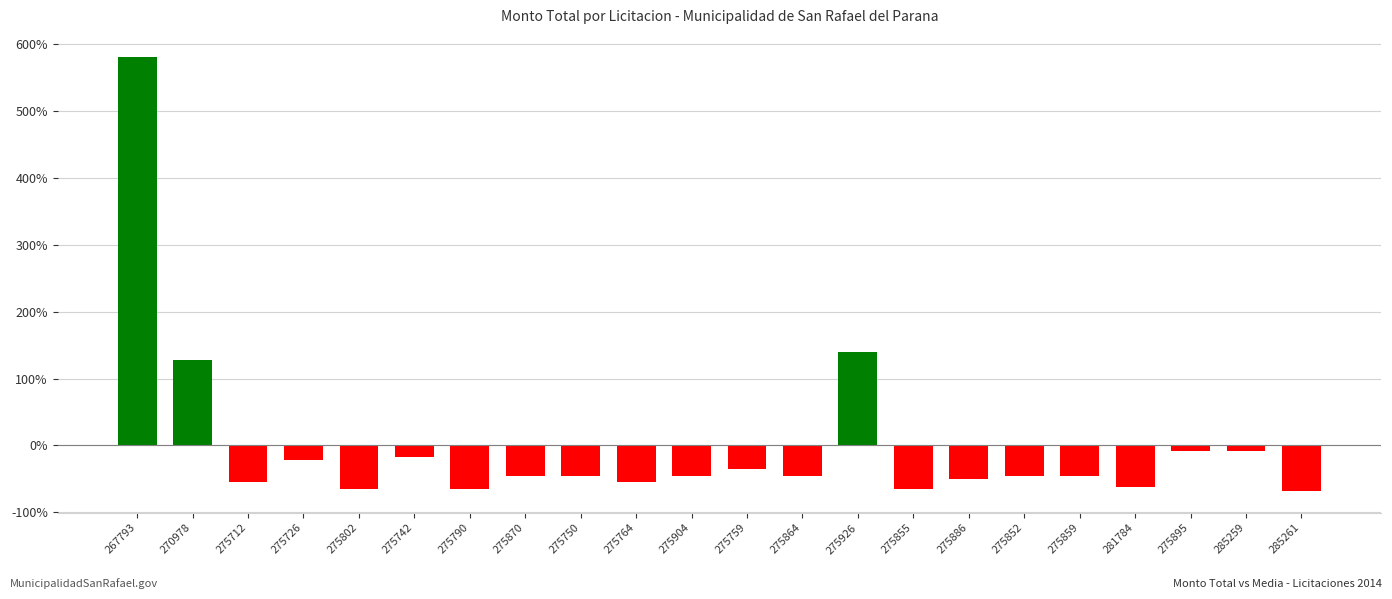

Between 267793 and 275855, which series saw the biggest shift?

Positive